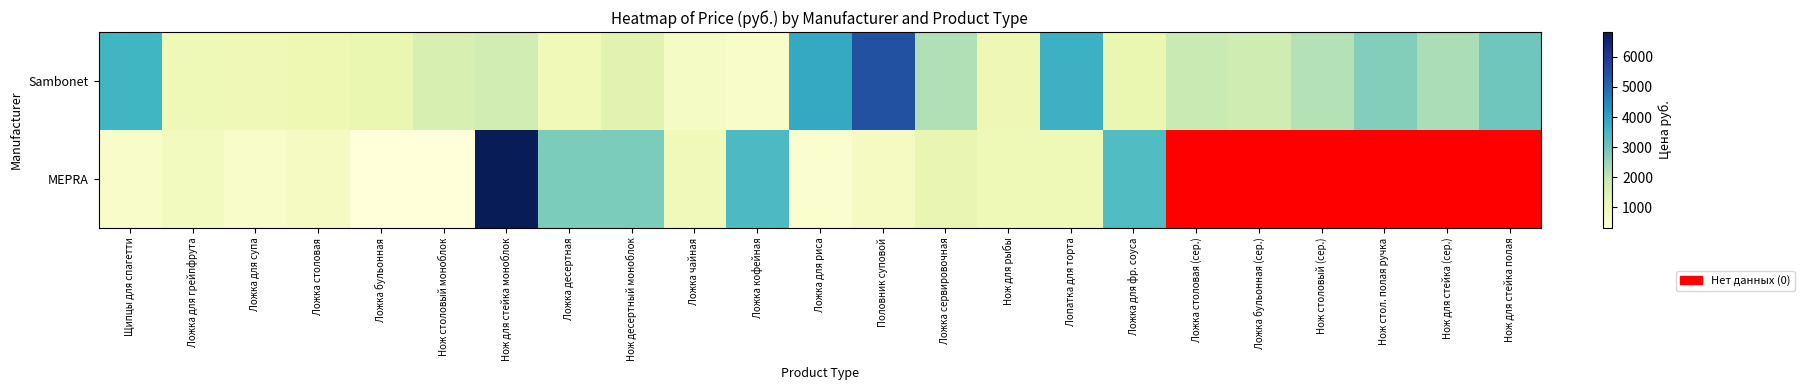

Which series has the largest total across all categories?

Sambonet